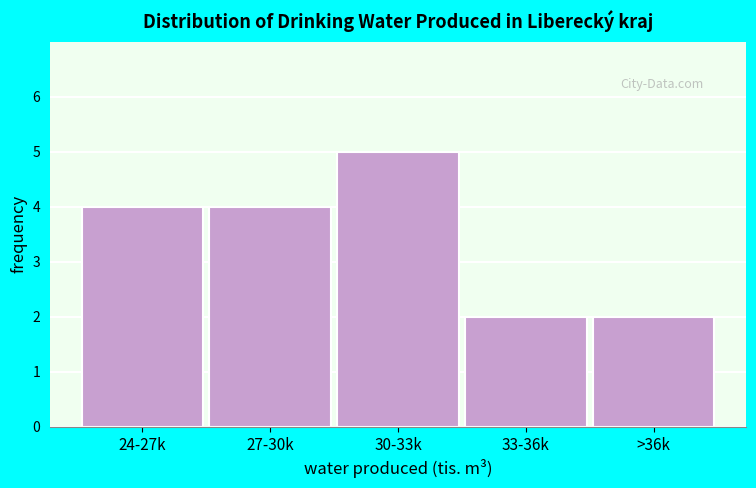

Reading left to right, extract all data points from this chart.

24-27k=4	27-30k=4	30-33k=5	33-36k=2	>36k=2